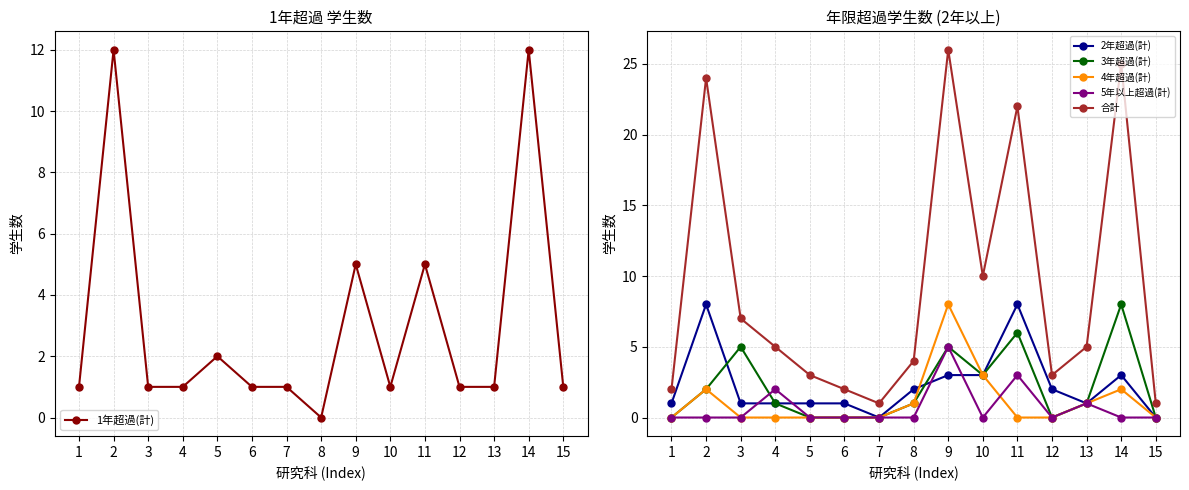

Is this an area chart (filled region under the line)?

No